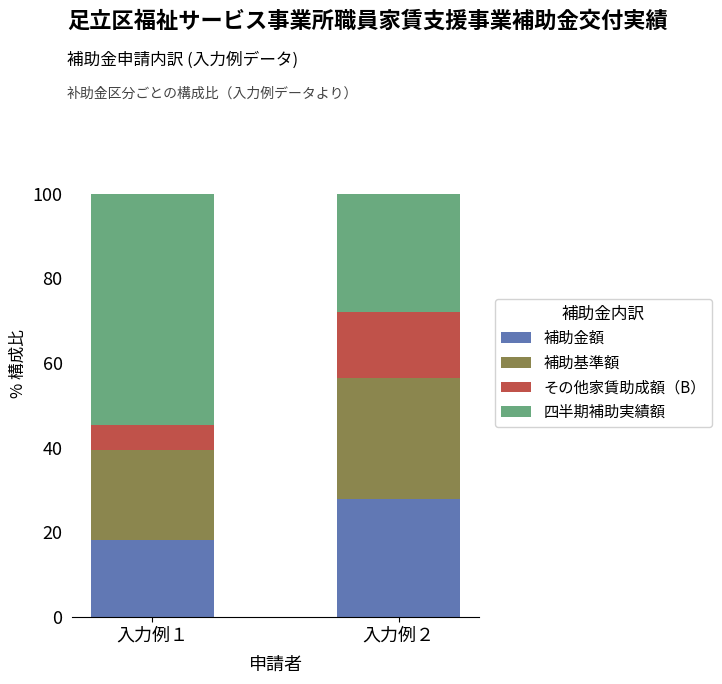

Read the 補助金額 value at 入力例１.

18.2